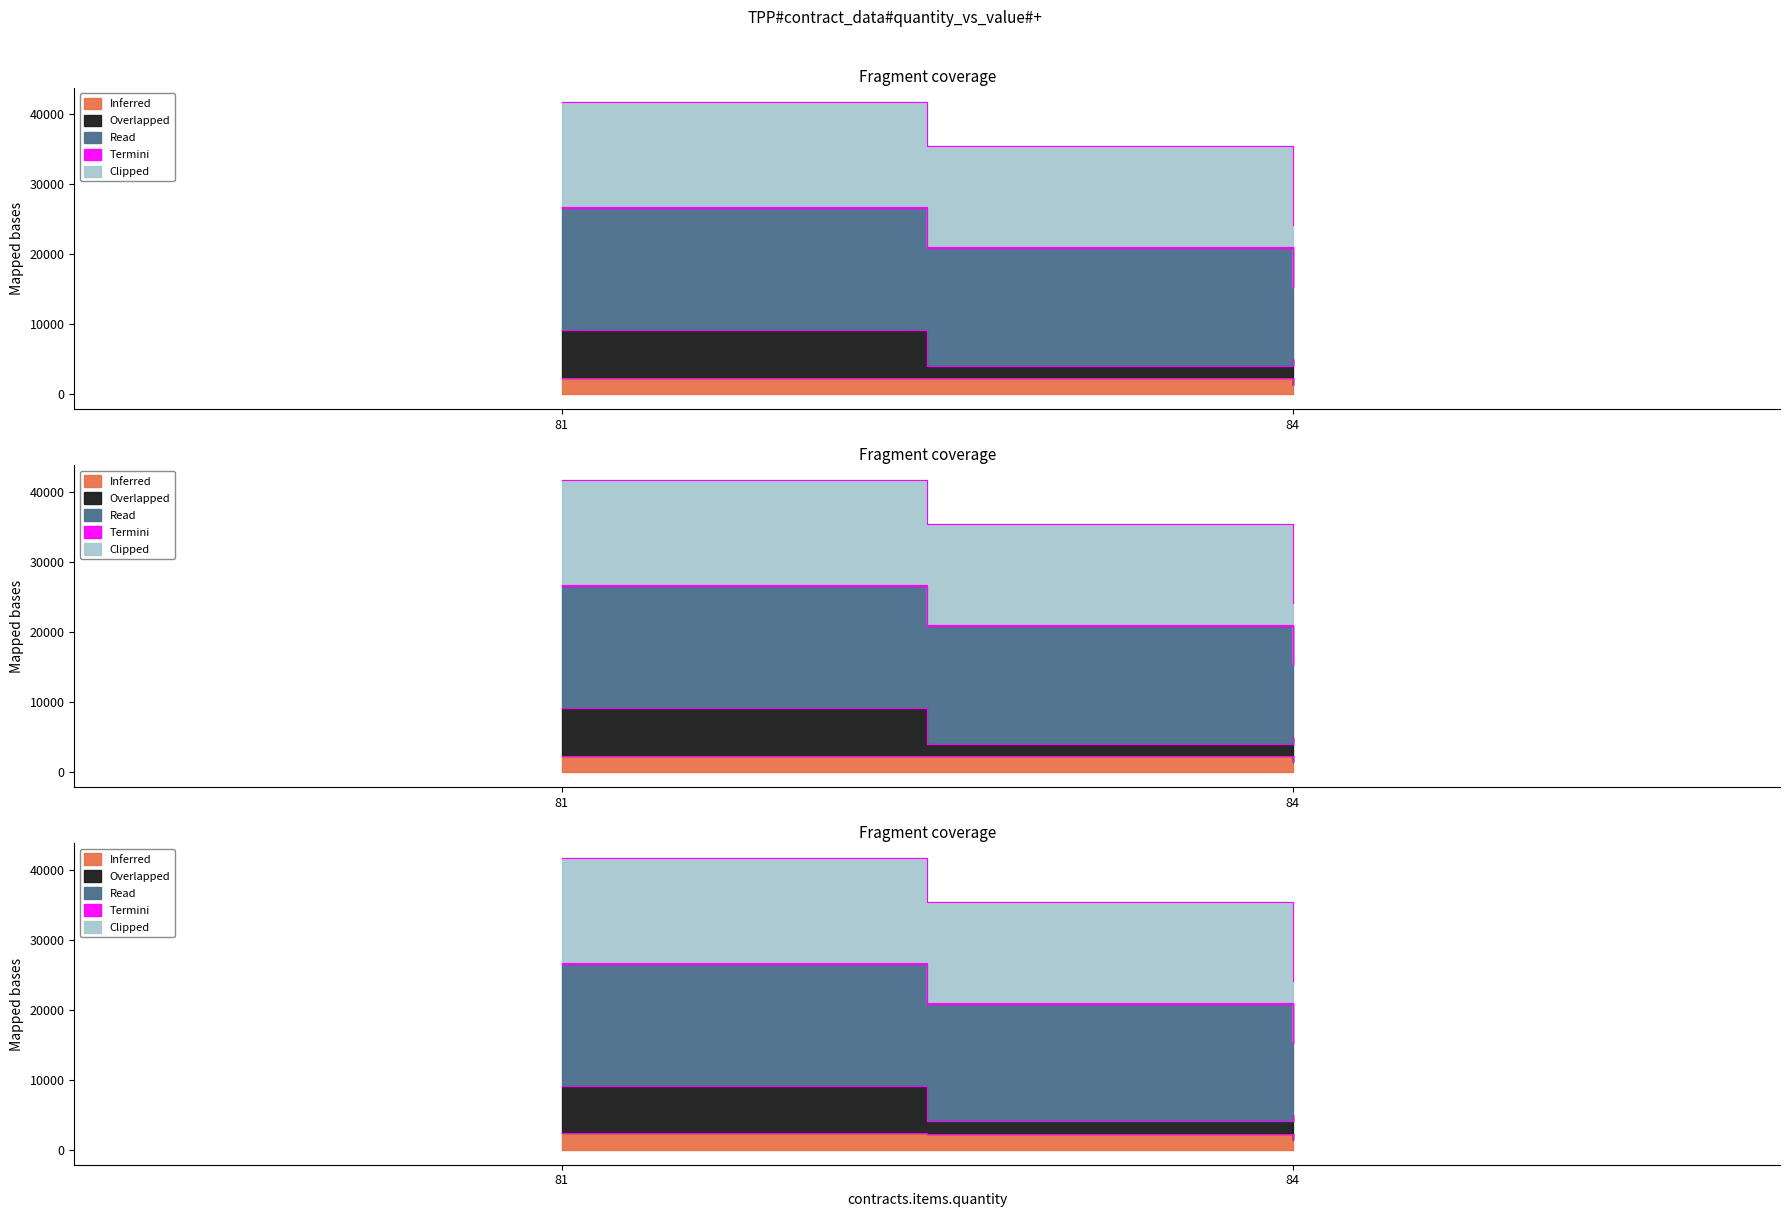

What is the difference between the Overlapped values at 84 and 81?

4157.7